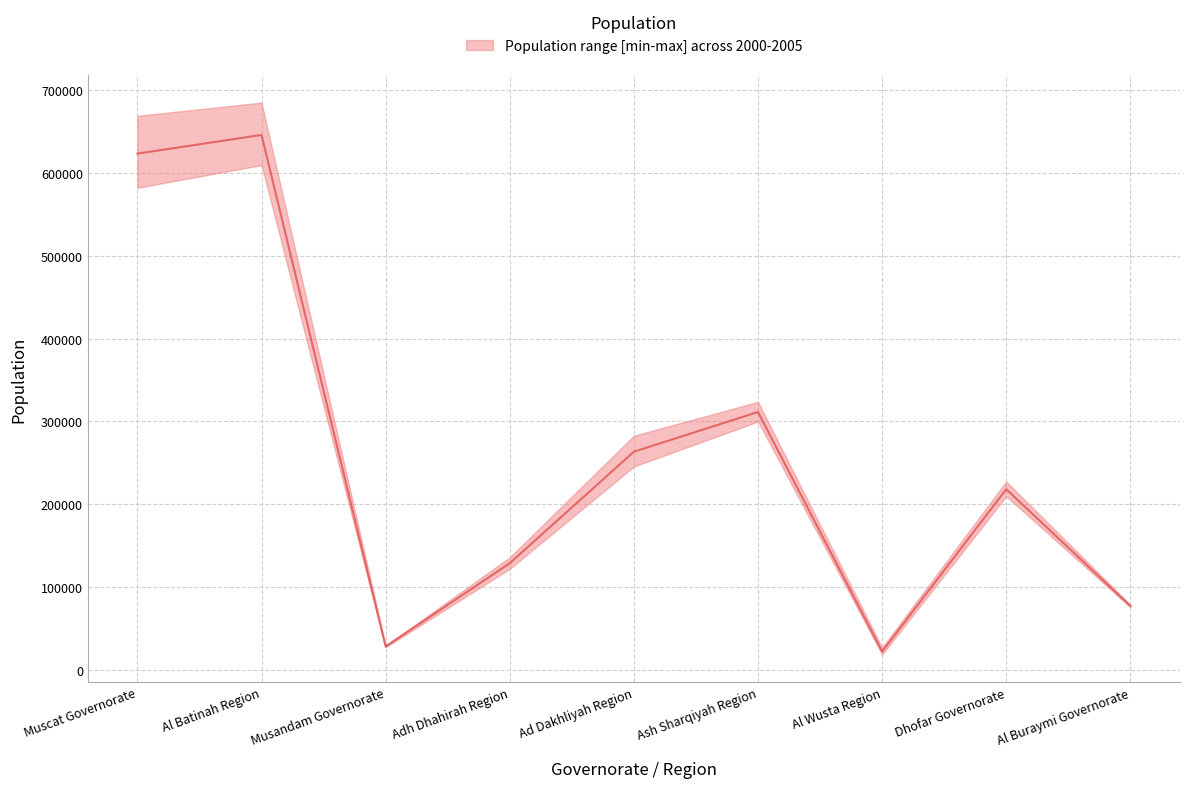

What is the sum of all values?

2318587.9